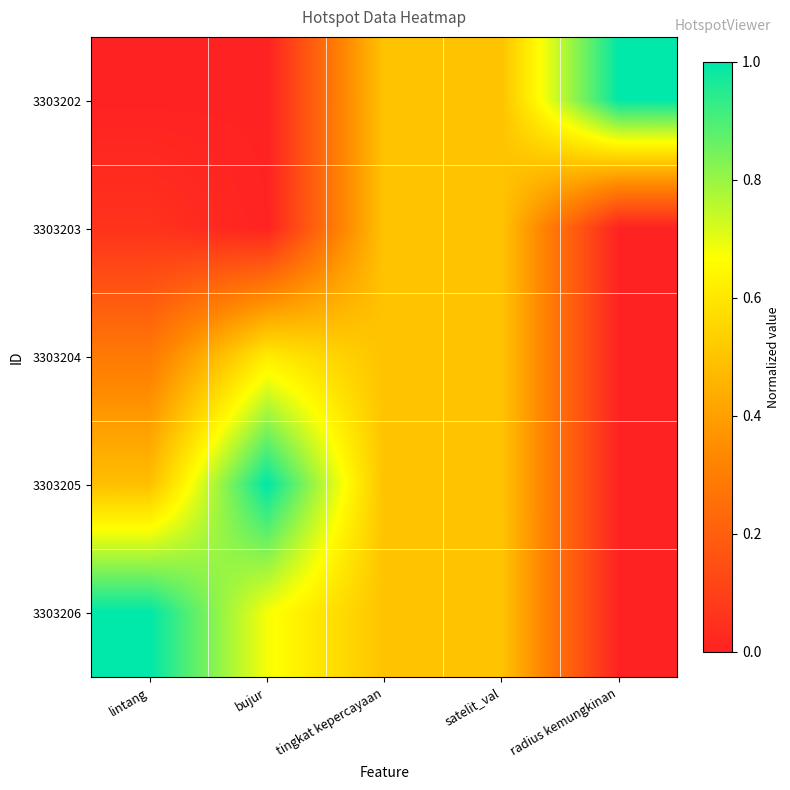

At which category does the chart reach its minimum across all series?

lintang